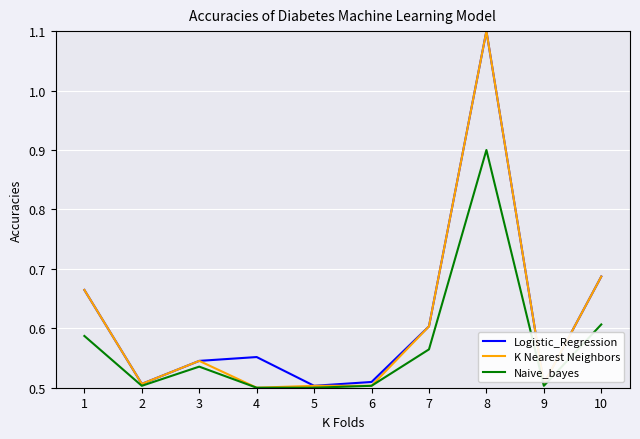

What is the spread (max minus min) of values at 8?

0.2